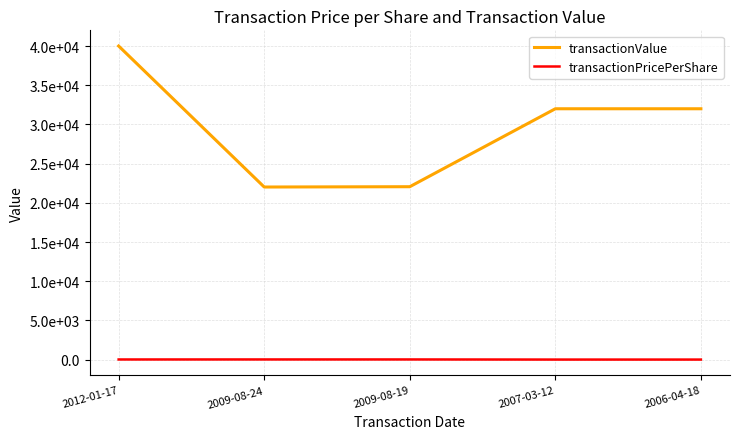

Is this an area chart (filled region under the line)?

No